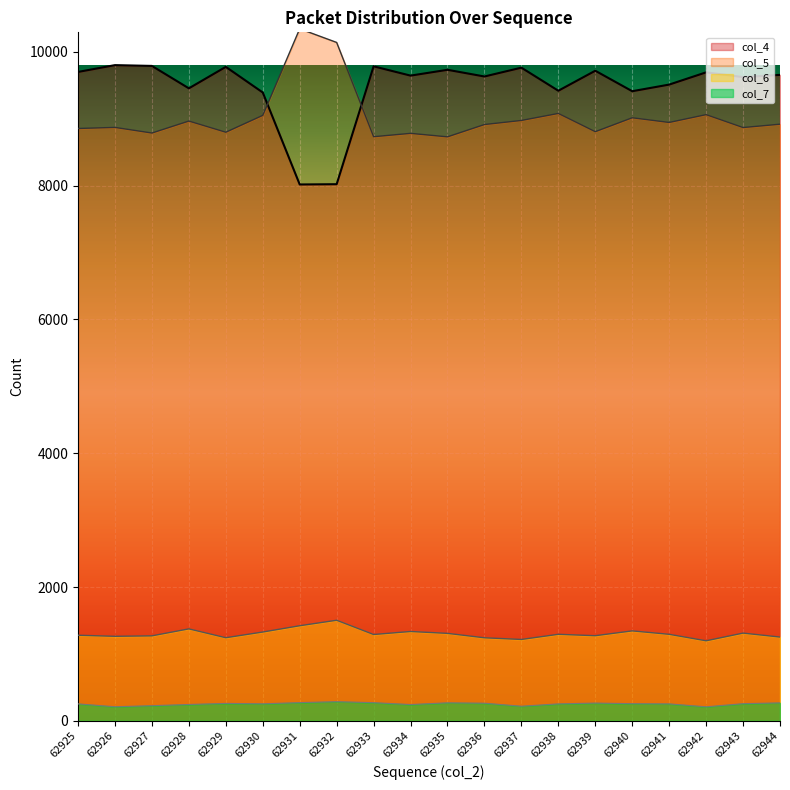

True or false: col_6 and col_7 intersect in this chart.

False